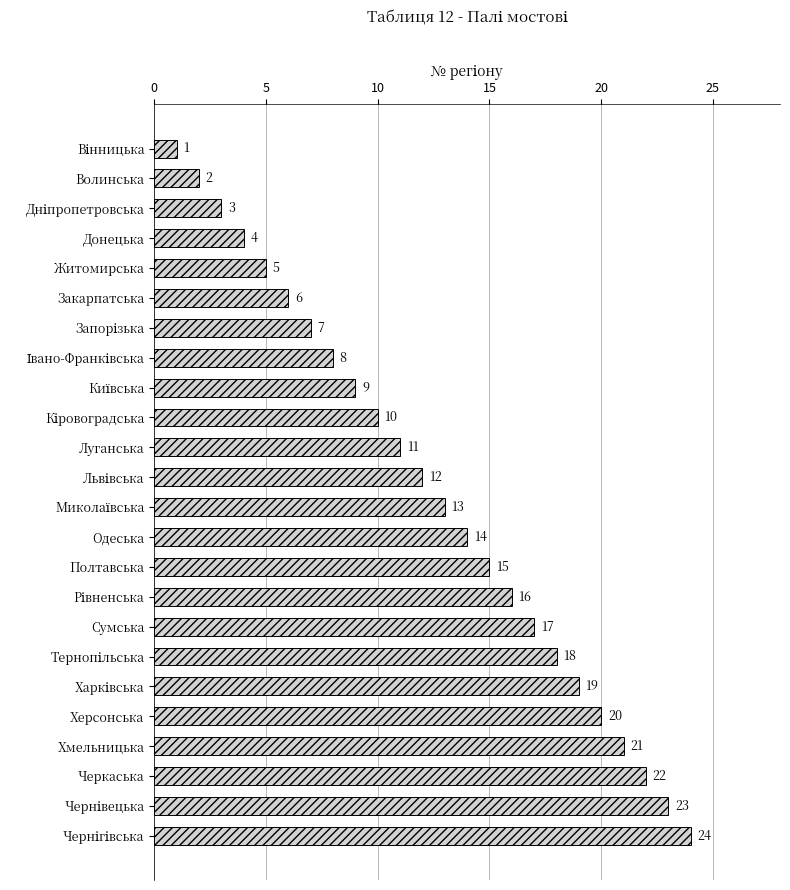

What is the change in value from Черкаська to Закарпатська?

-16